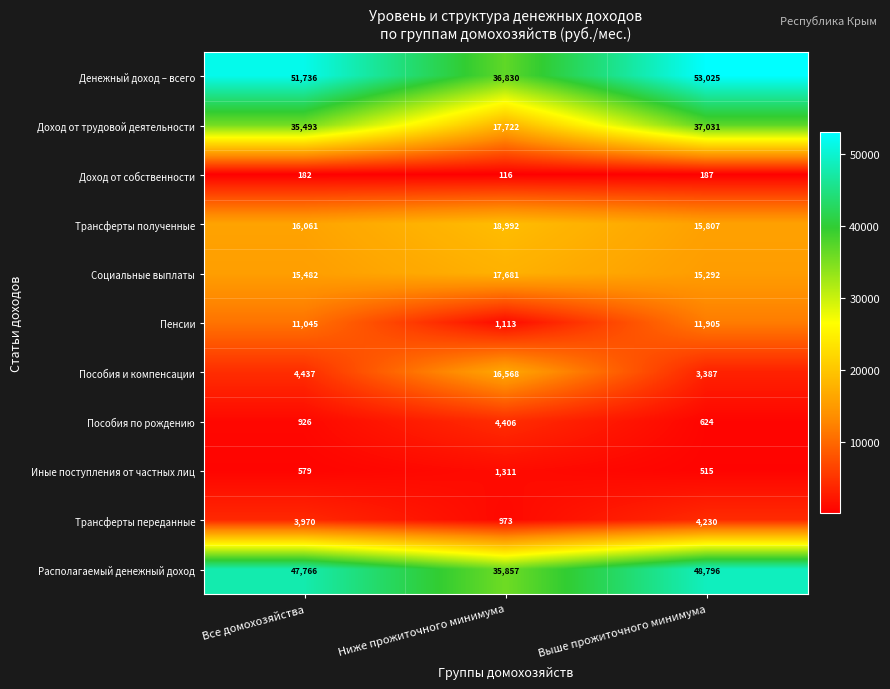

Count the number of data series in this chart.

11